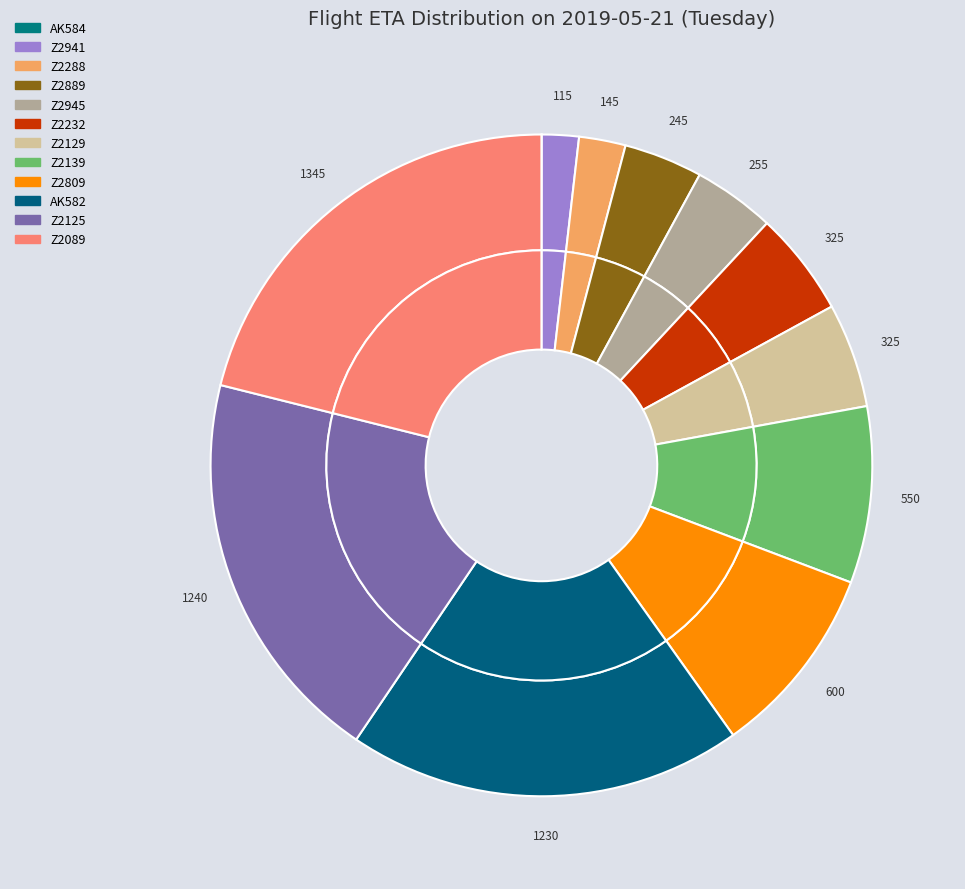

Between Z2288 and AK584, which is larger?

Z2288